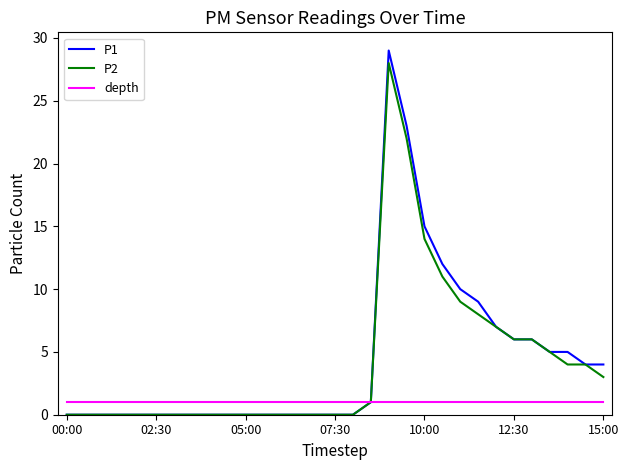

Which series has the largest range (max minus min)?

P1